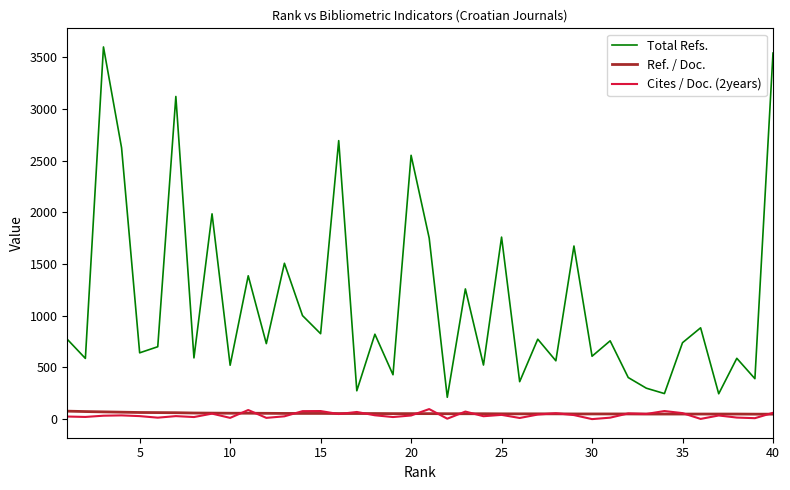

What is the greatest value displayed?

3599